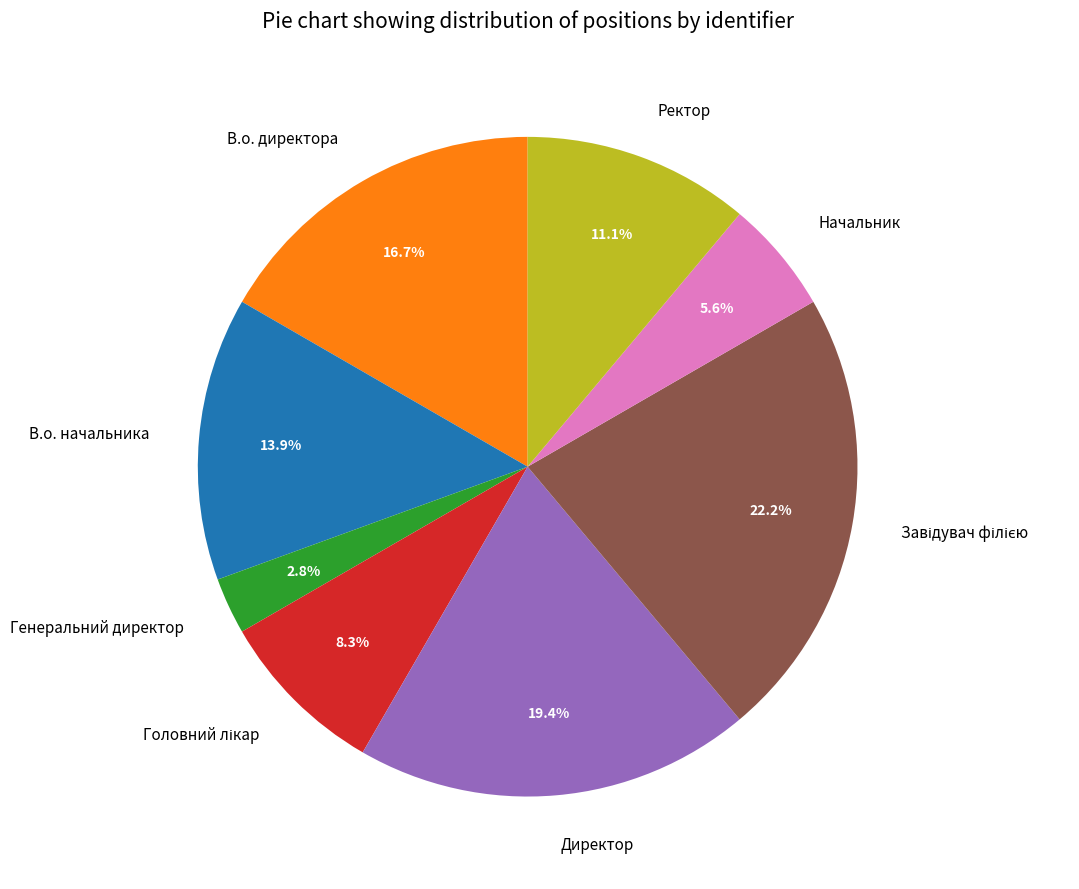

Count the number of slices in the pie.

8